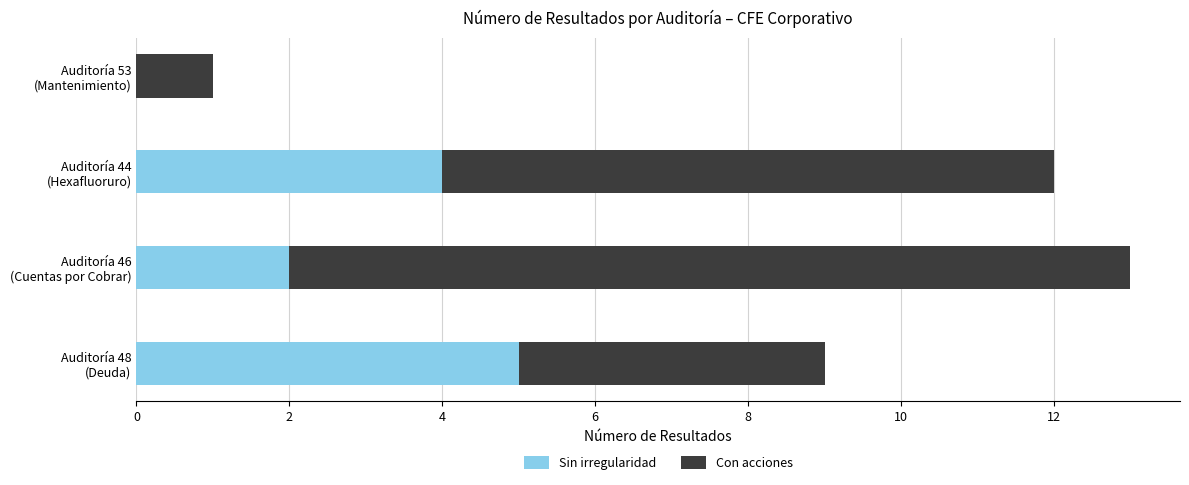

What is the maximum value for Sin irregularidad?

5